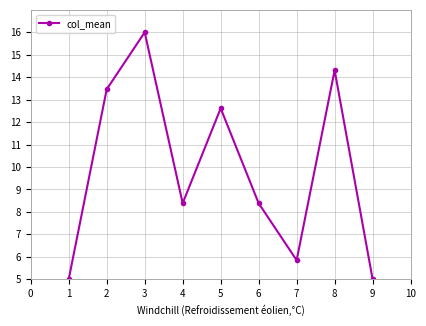

How many lines are shown in the chart?

1